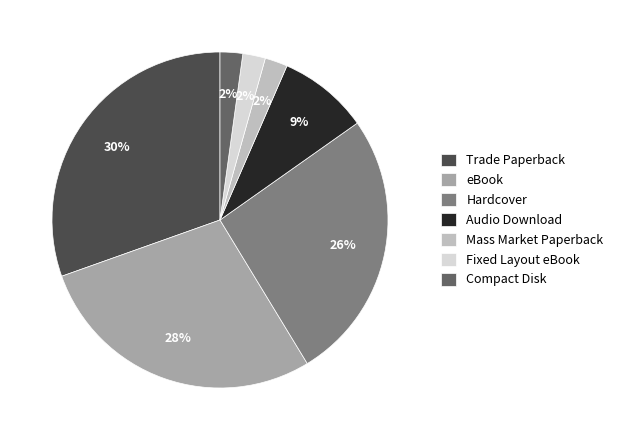

Which slice is the largest?

Trade Paperback